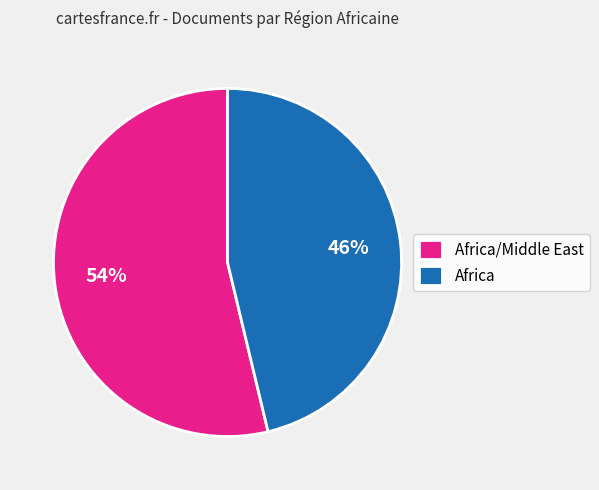

Which slice is the smallest?

Africa